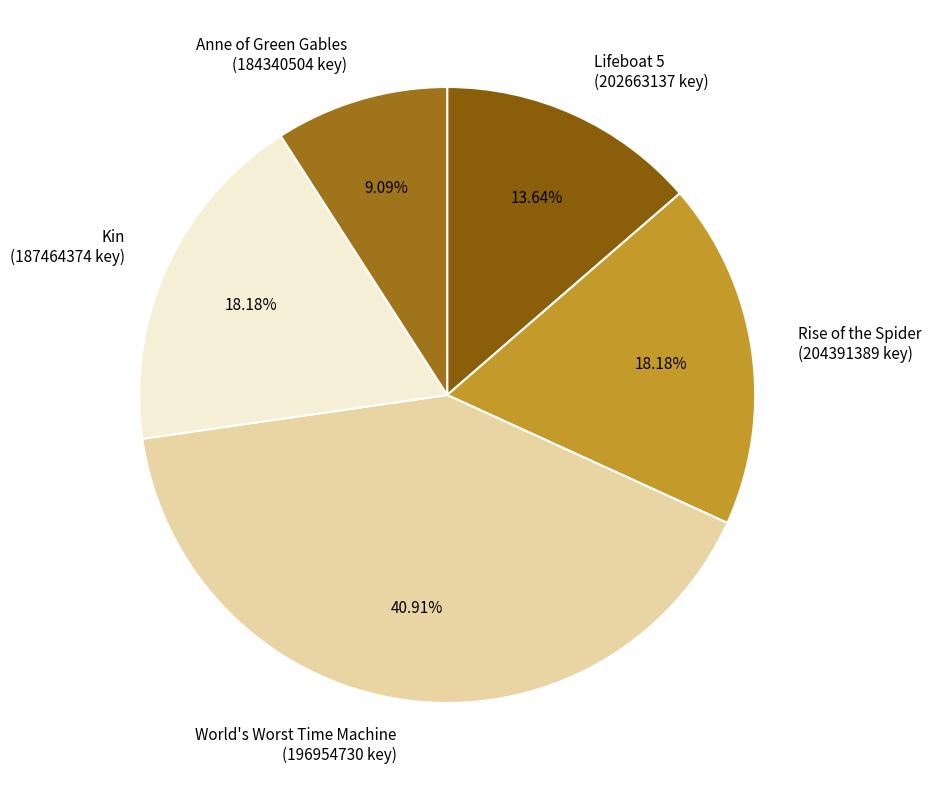

To the nearest percent, what is the combined percentage of Kin and Rise of the Spider?

36%